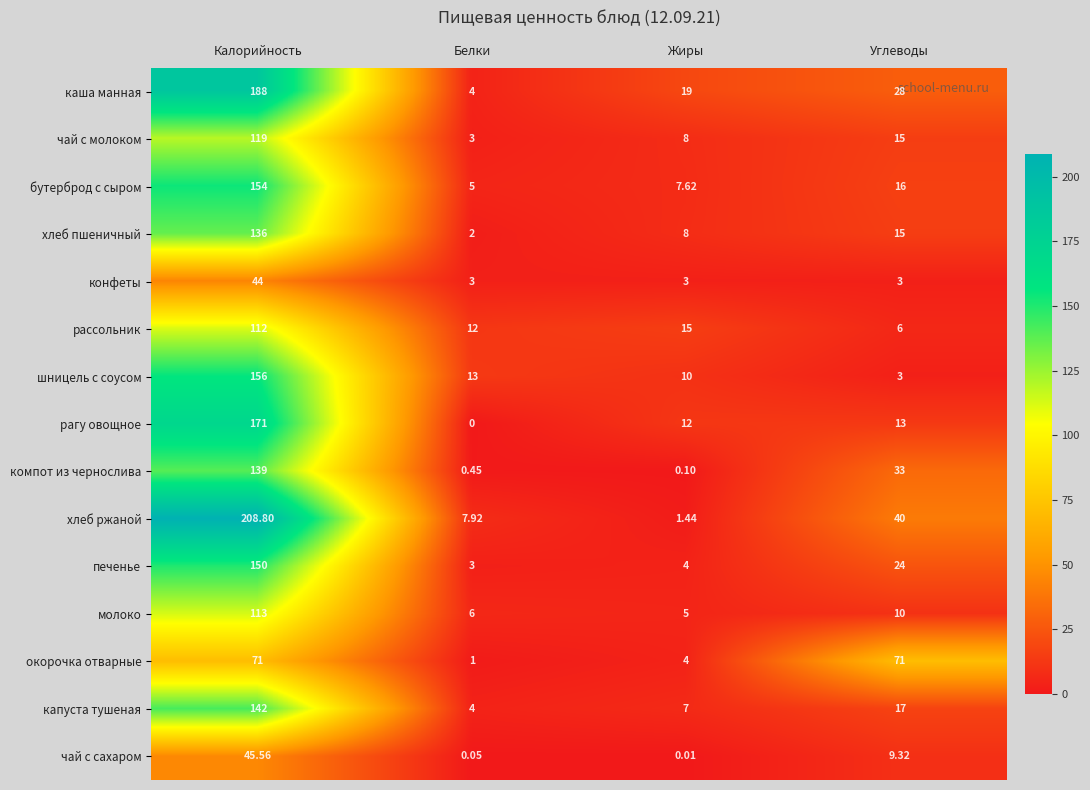

Which series has the widest spread of values?

хлеб ржаной